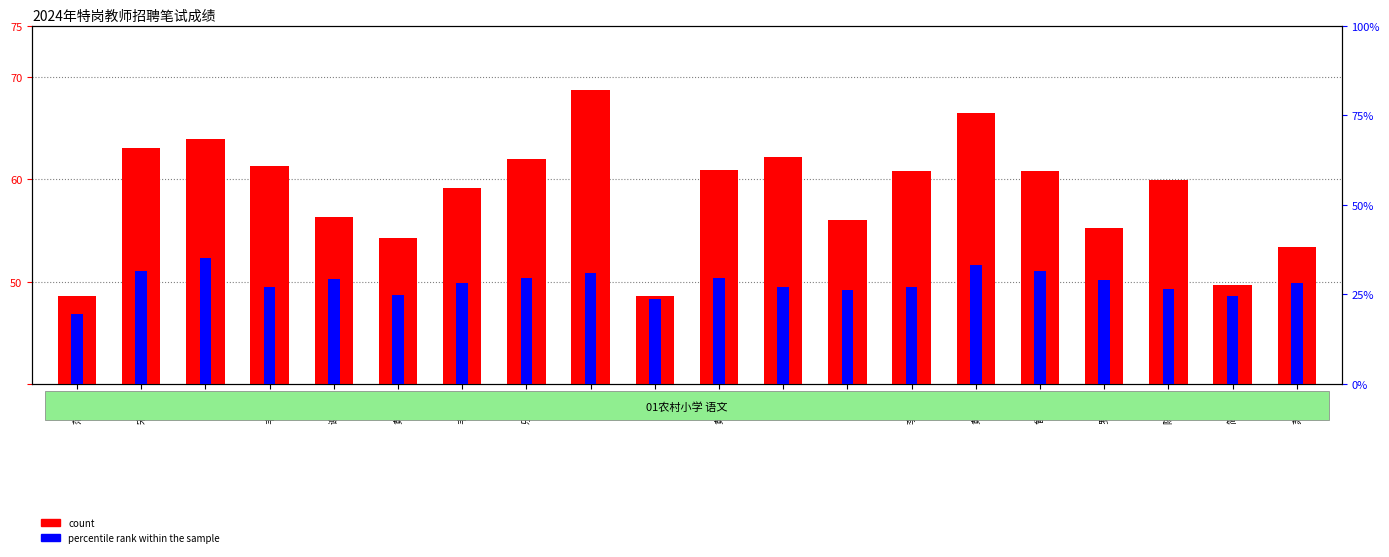

What is the label of the 1st bar from the right?

苏兰锦